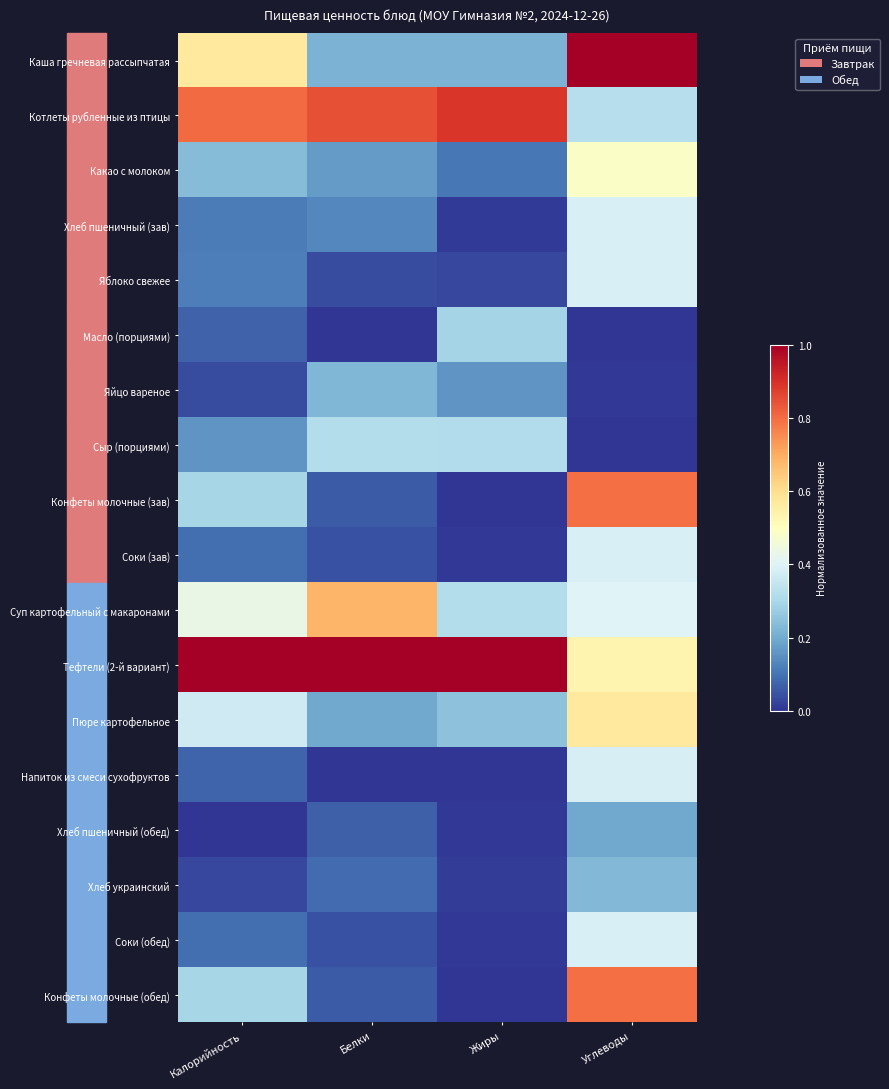

List the series in order of their peak value, highest first.

Каша гречневая рассыпчатая, Тефтели (2-й вариант), Котлеты рубленные из птицы, Конфеты молочные (зав), Конфеты молочные (обед), Суп картофельный с макаронами, Пюре картофельное, Какао с молоком, Яблоко свежее, Соки (зав), Соки (обед), Хлеб пшеничный (зав), Напиток из смеси сухофруктов, Сыр (порциями), Масло (порциями), Хлеб украинский, Яйцо вареное, Хлеб пшеничный (обед)